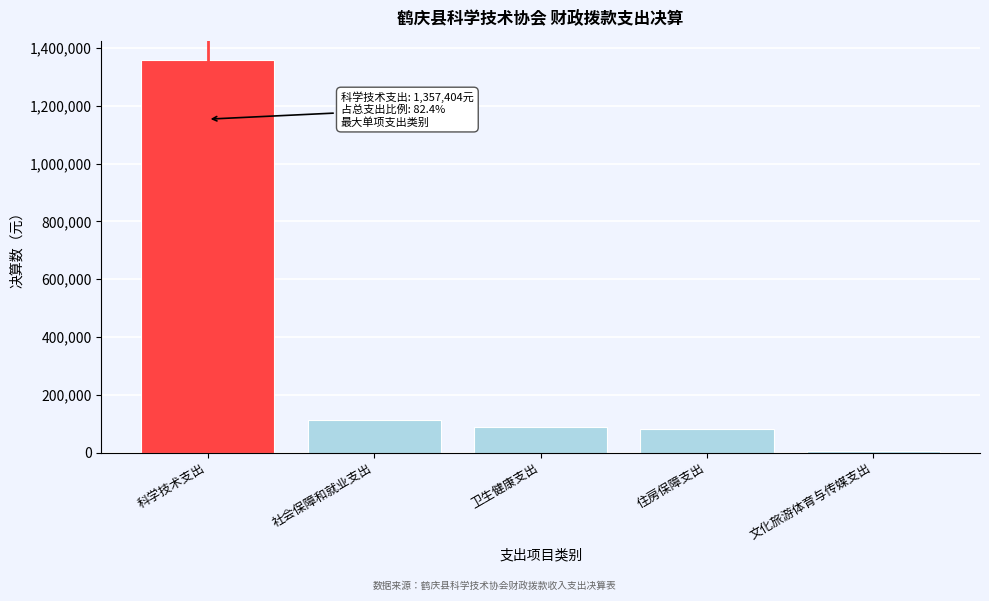

Which label corresponds to the smallest value in the chart?

文化旅游体育与传媒支出